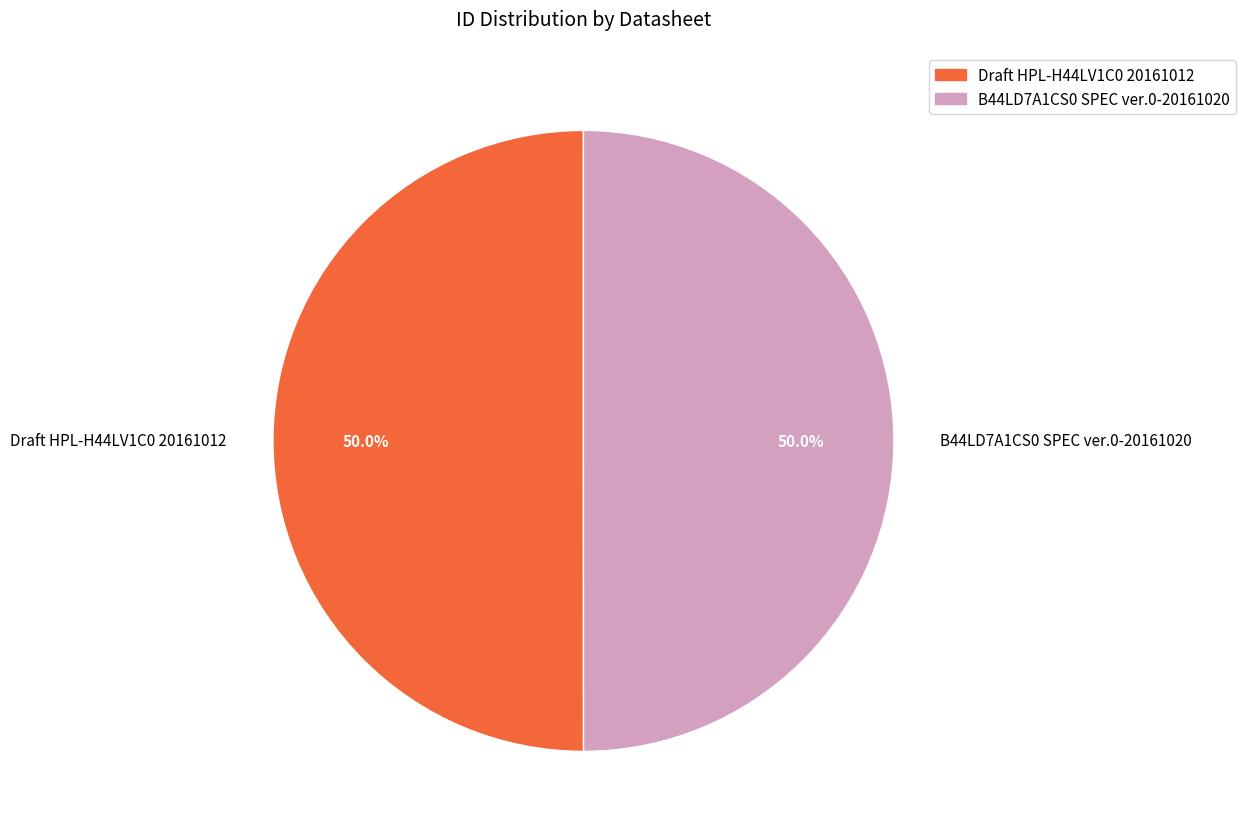

What percentage do B44LD7A1CS0 SPEC ver.0-20161020 and Draft HPL-H44LV1C0 20161012 together represent?

100.0%